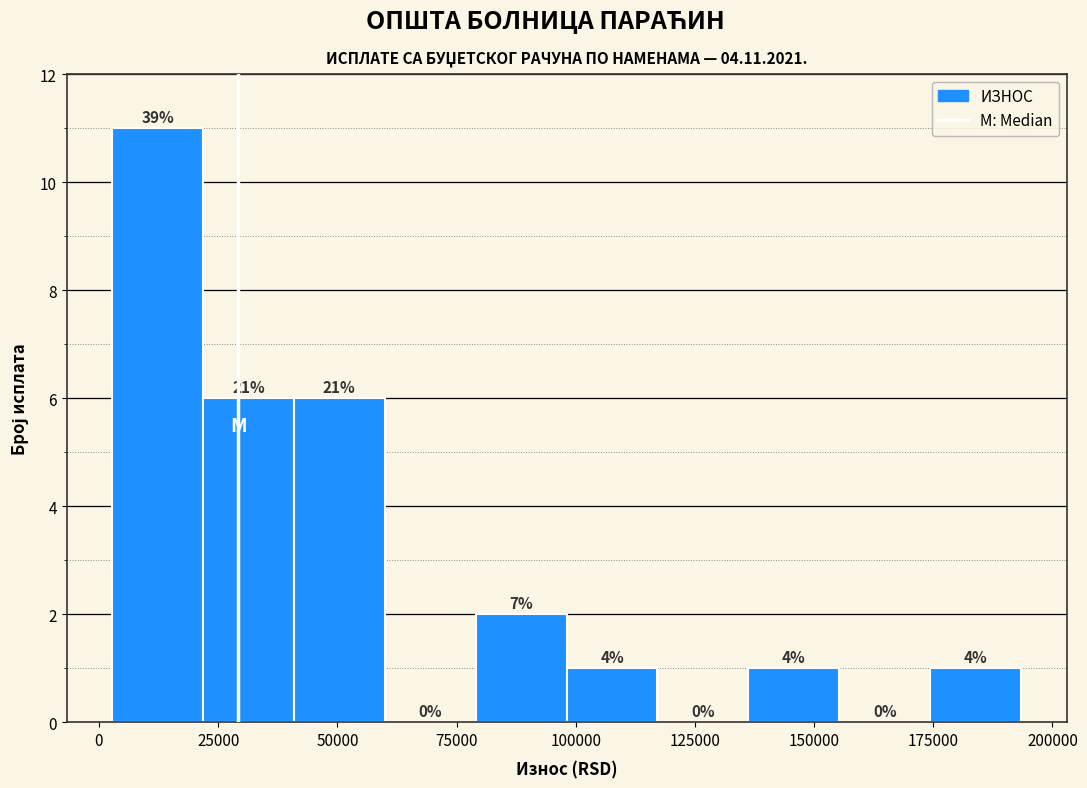

Around what value on the x-axis is the tallest bar? Give the approximate position of its centre, as read against the axis.

10000